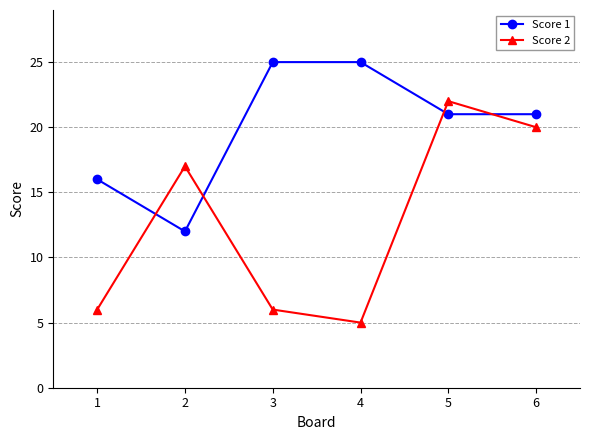

Reading left to right, extract all data points from this chart.

Score 1: 16	12	25	25	21	21
Score 2: 6	17	6	5	22	20